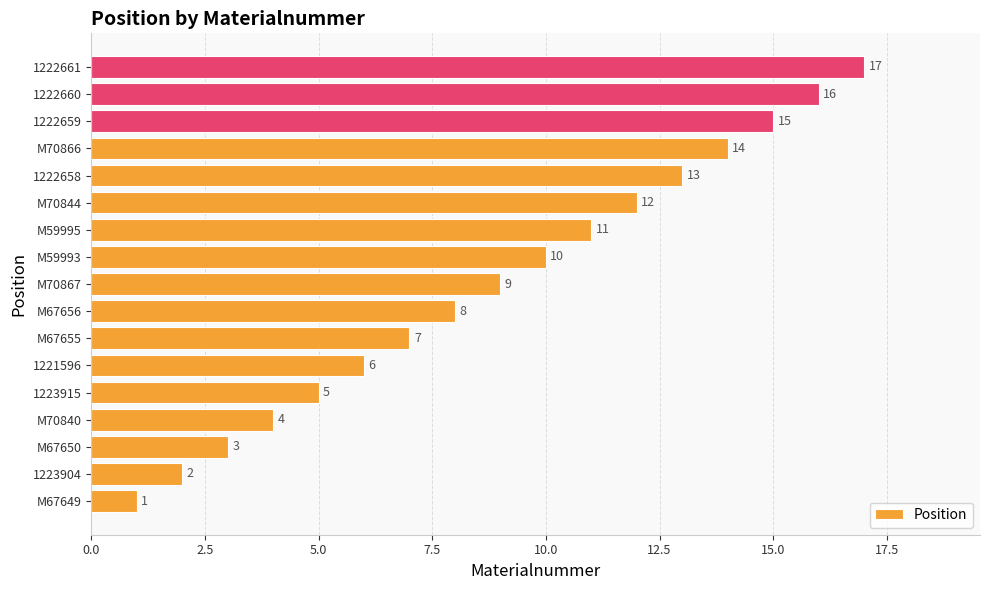

What is the maximum value shown in the chart?

17